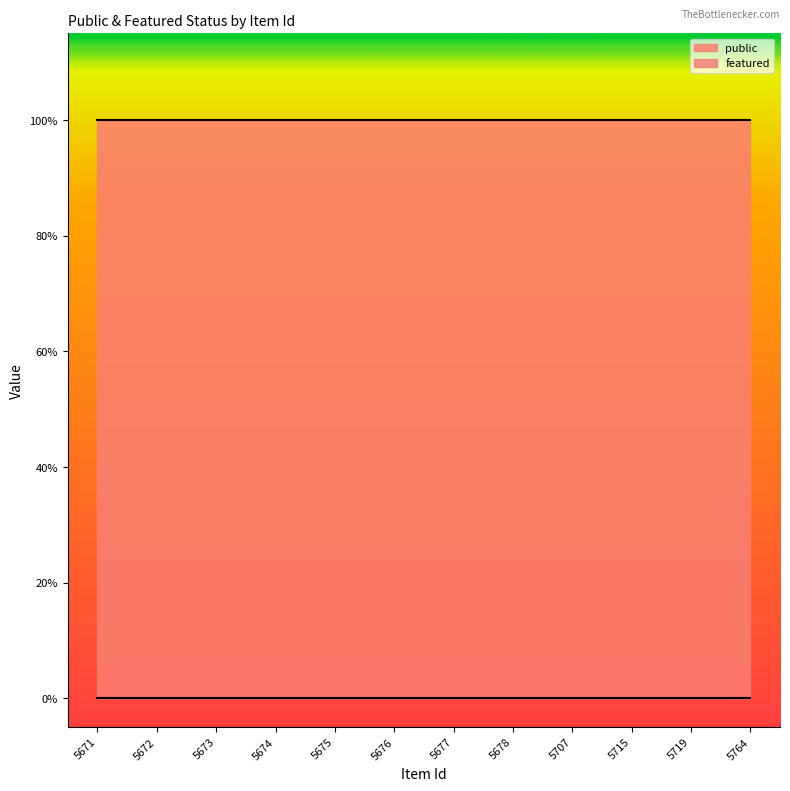

Does the chart have visible grid lines?

No